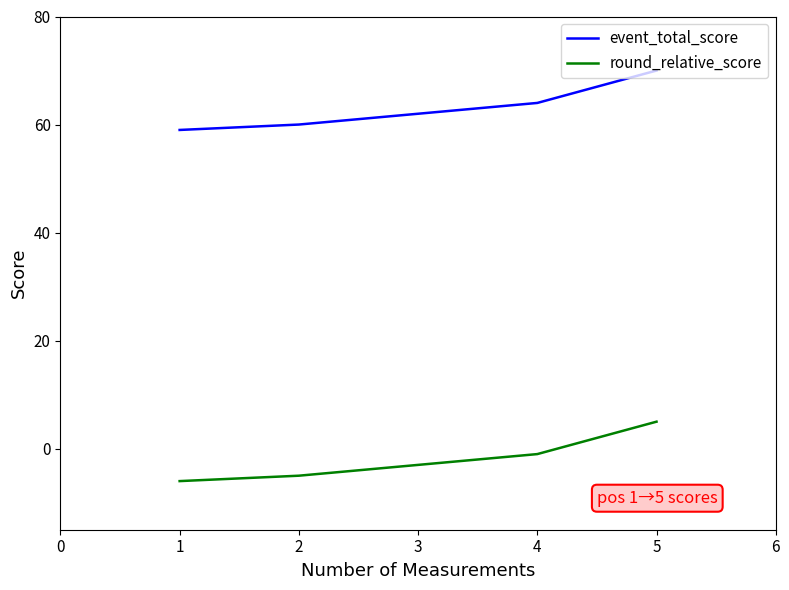

What is the difference between the maximum and second lowest values in the event_total_score series?

10